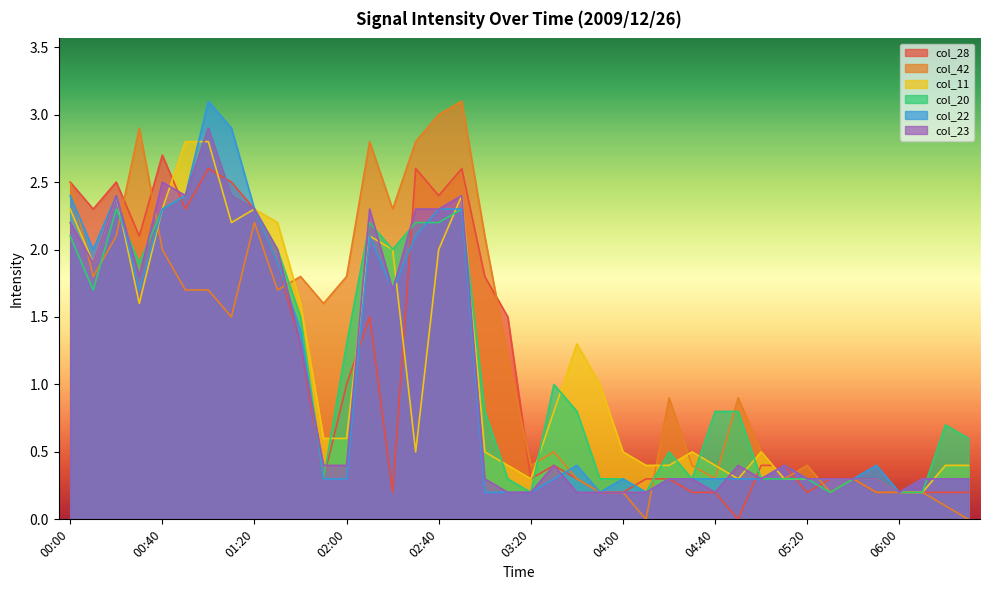

Where is the first local minimum for col_23?

00:10